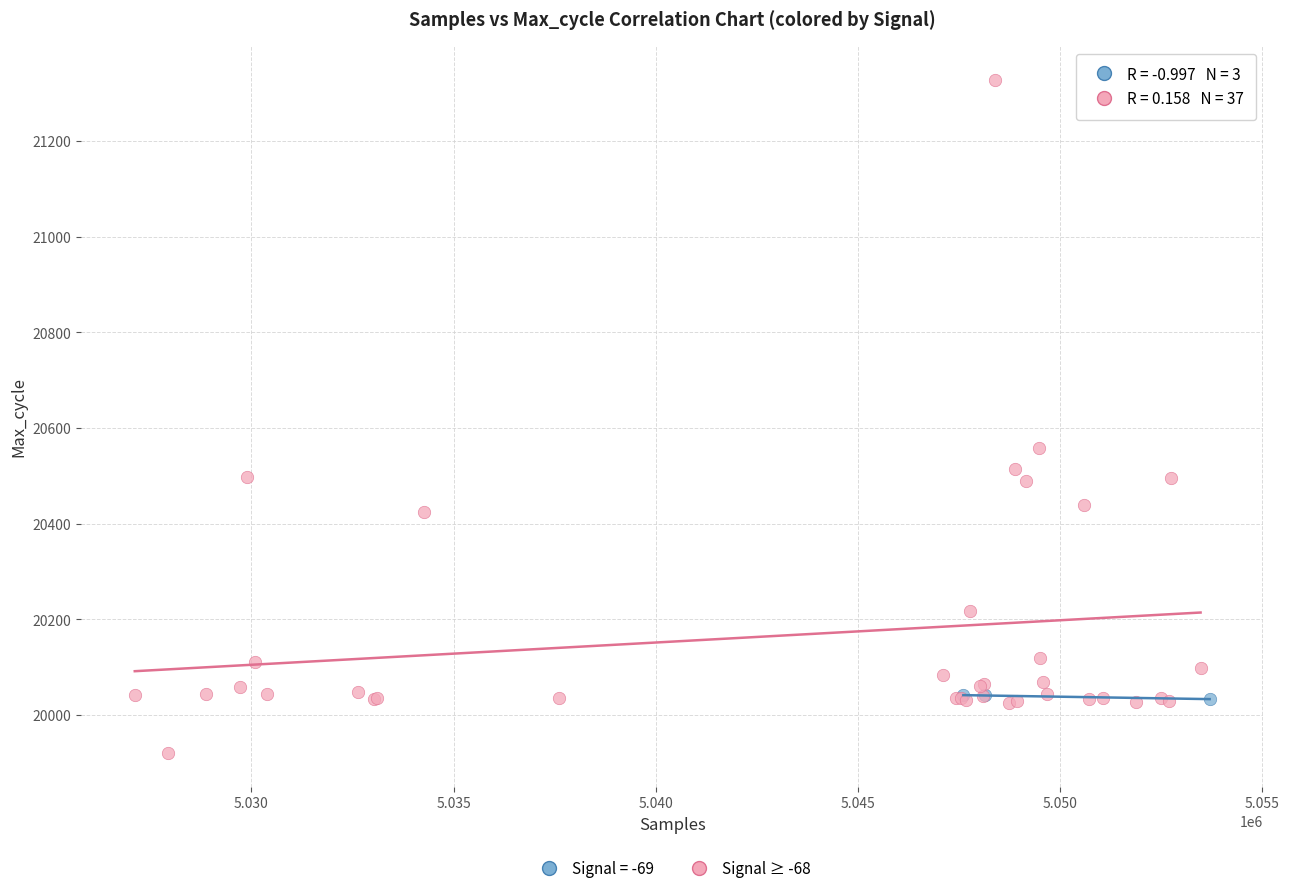

Which series contains the highest Y value?

Signal ≥ -68